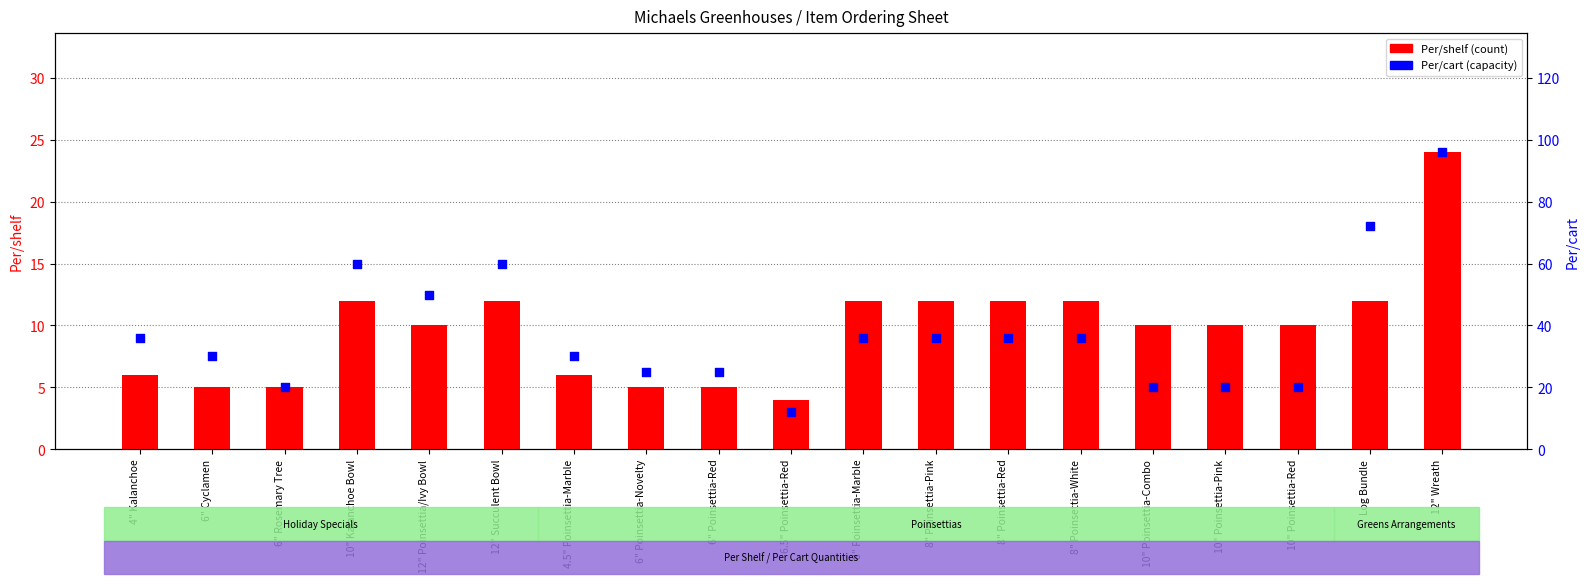

Is the value of Per/shelf at 4.5" Poinsettia-Marble greater than the value of Per/cart at 4" Kalanchoe?

No